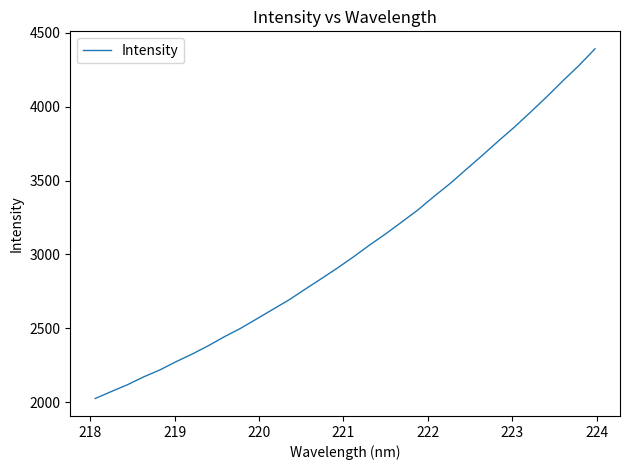

What is the greatest value displayed?

4391.1